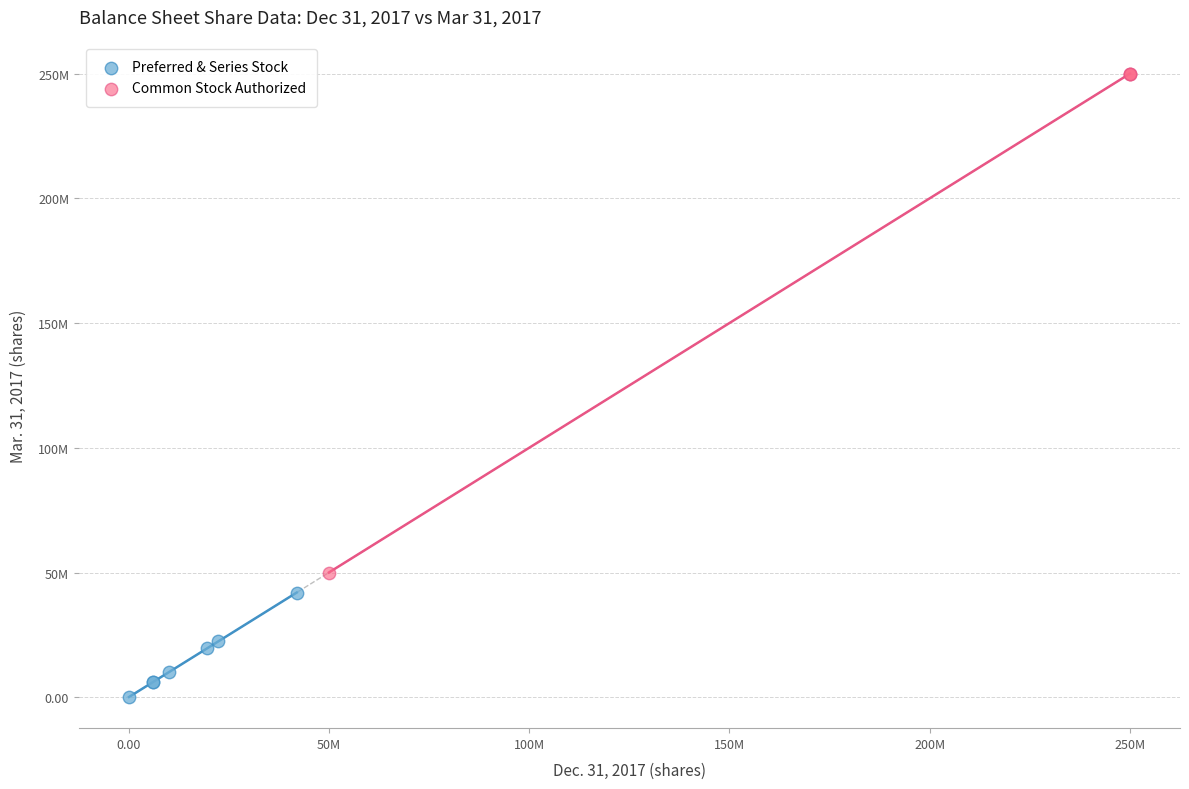

Which series reaches the maximum Y coordinate?

Common Stock Authorized